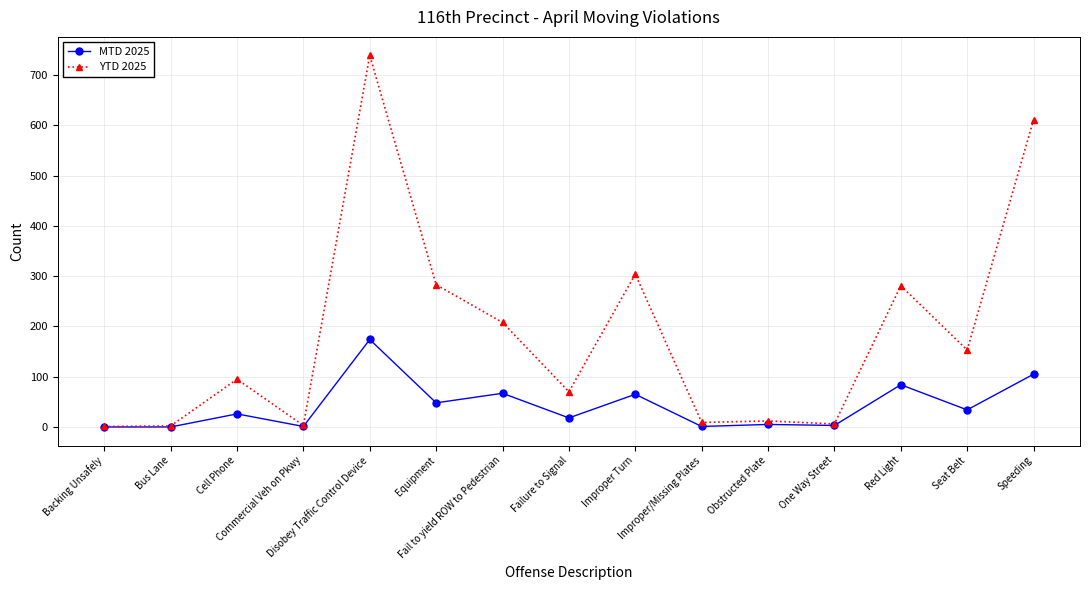

What is the label of the 10th point from the left?

Improper/Missing Plates